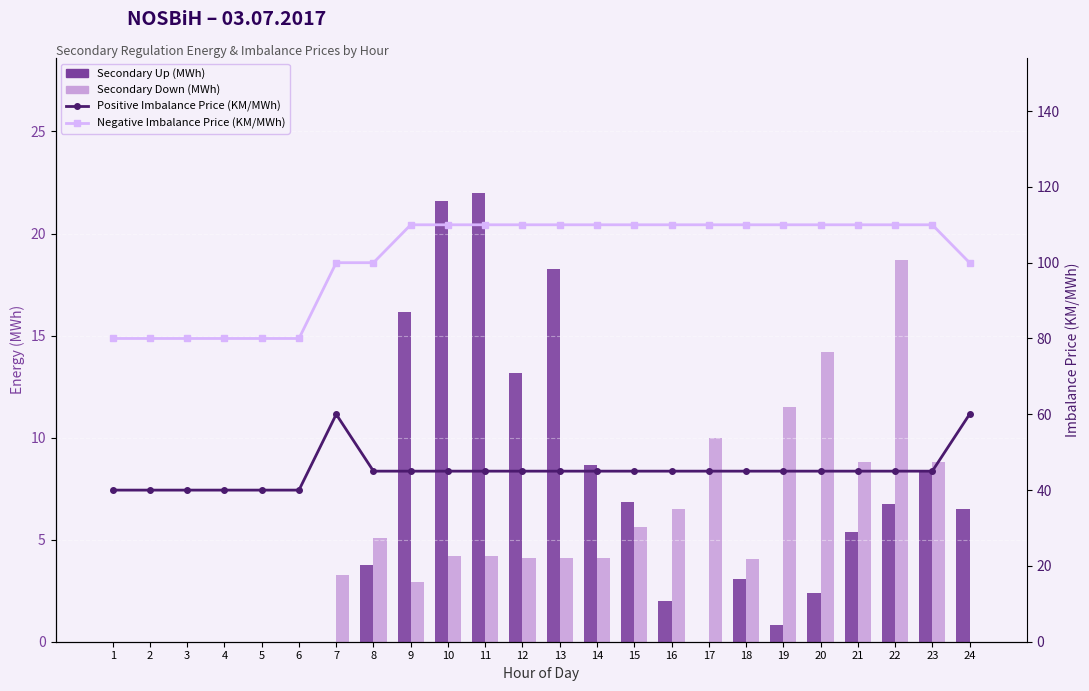

Where is Negative Imbalance Price (KM/MWh) nearest to the value 95?

7